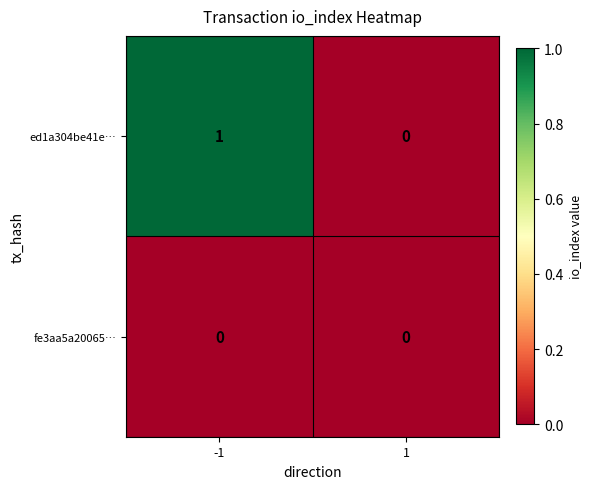

How many distinct data groups are displayed?

2